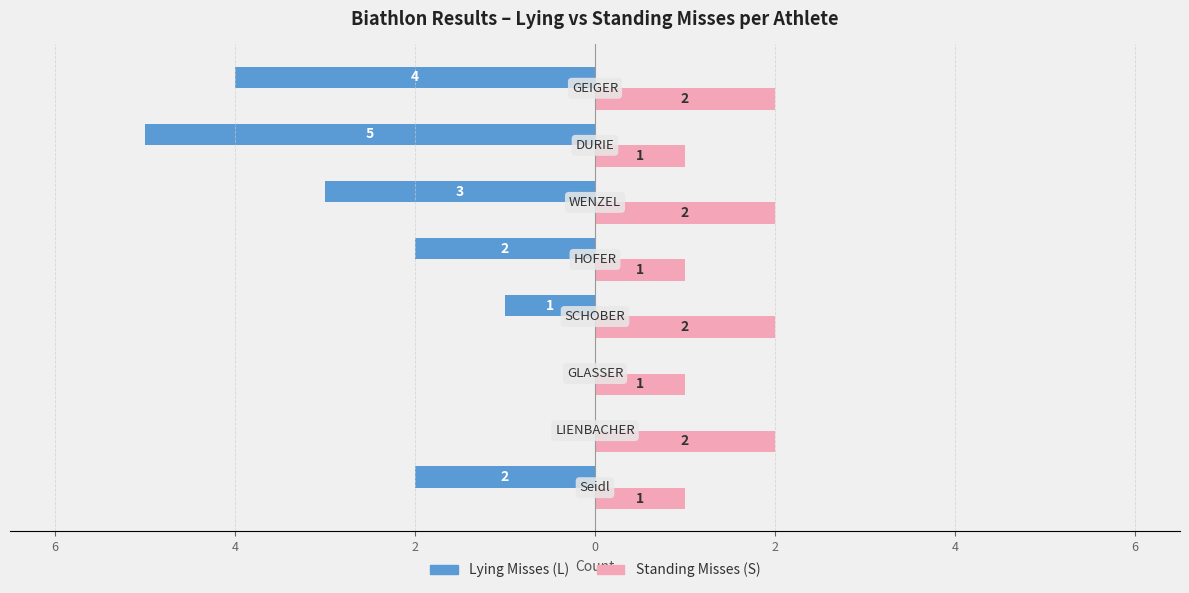

What are all the series names shown in the legend?

Lying Misses (L), Standing Misses (S)